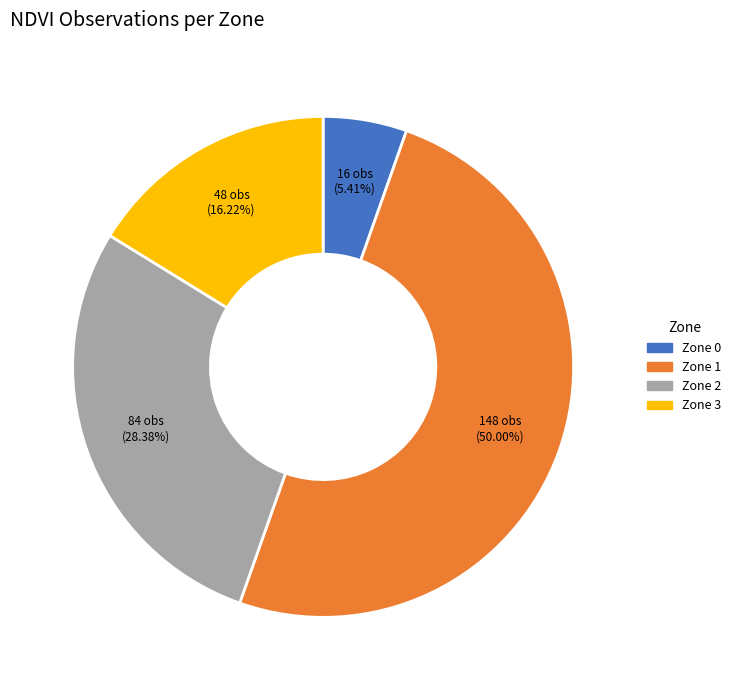

Which has a higher value, Zone 2 or Zone 3?

Zone 2